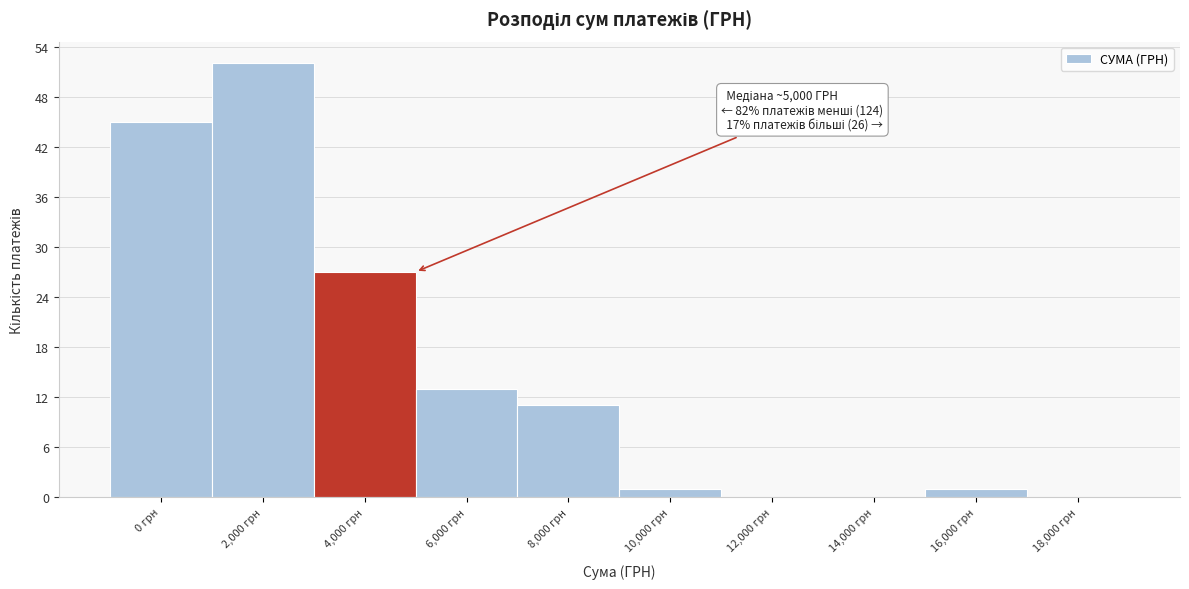

The chart shows a value of -26 at 18,000 грн. True or false?

False